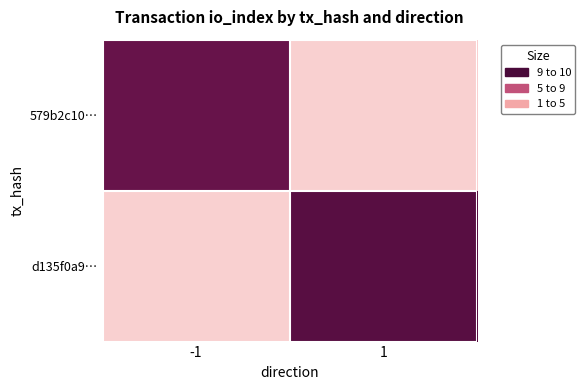

At how many categories does at least one series exceed 2?

2